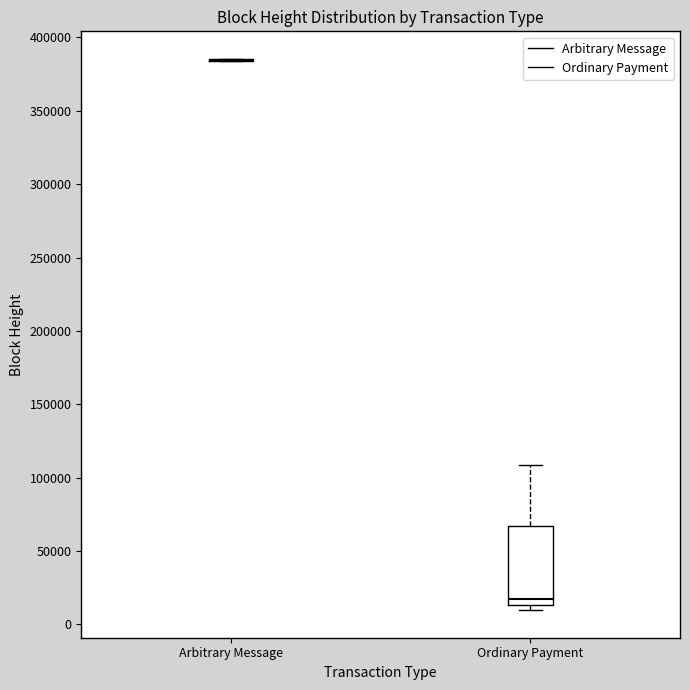

Where is the lower edge of the box for Ordinary Payment on the y-axis? The values are not printed on the chart, so give them approximately, as read against the axis.

15000